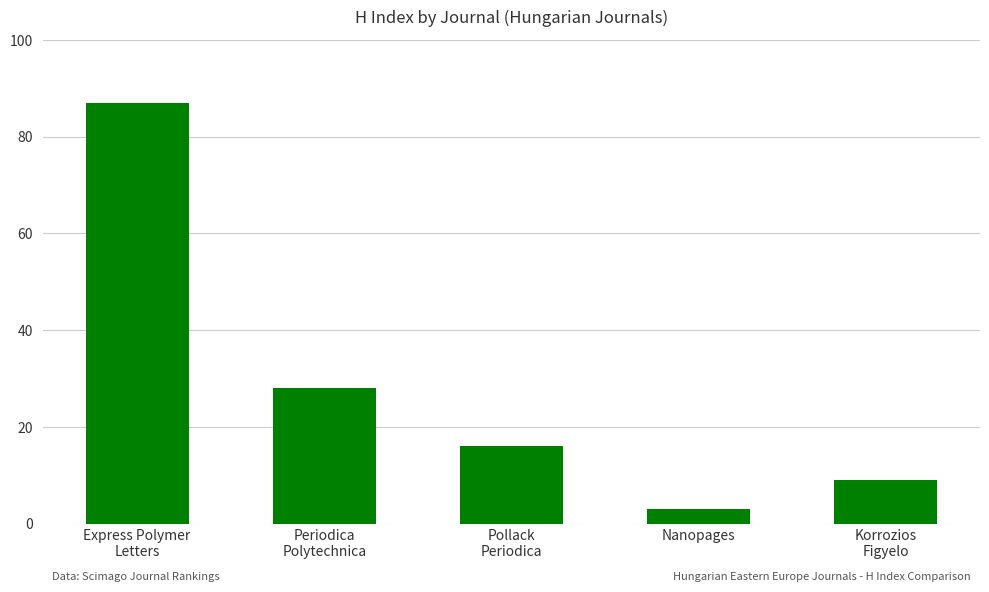

What is the sum of the values at Nanopages and Pollack
Periodica?

19